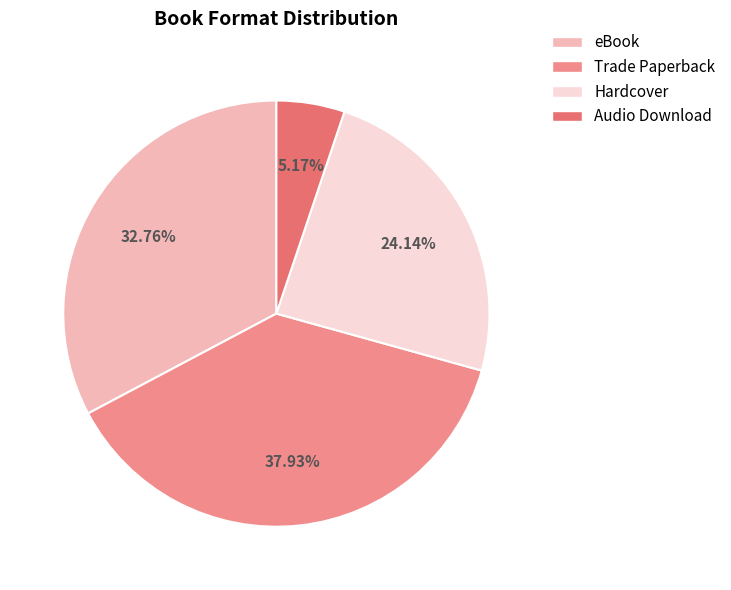

Rank the categories by value from lowest to highest.

Audio Download, Hardcover, eBook, Trade Paperback